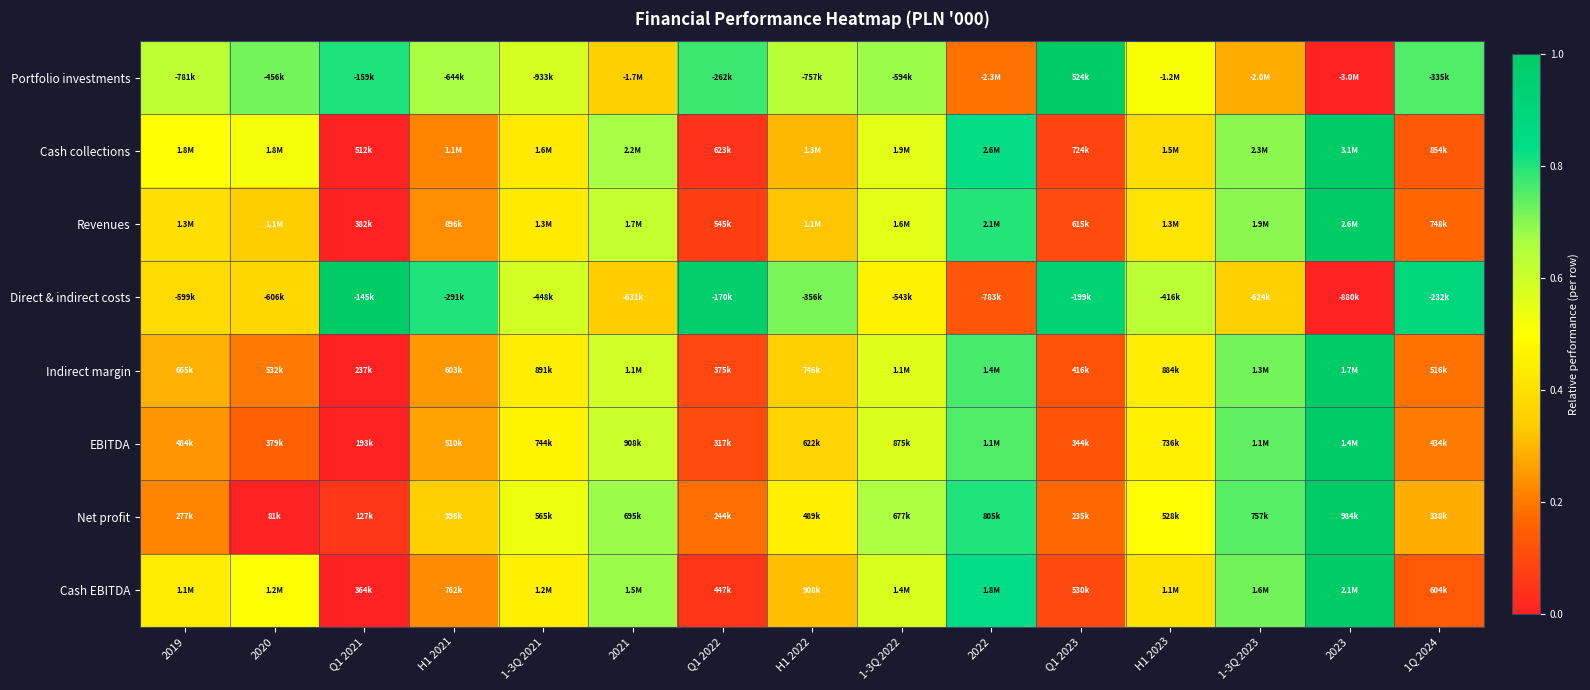

Reading right to left, transcribe all the data shown in this chart.

Portfolio investments: 1Q 2024=0.8	2023=0.0	1-3Q 2023=0.3	H1 2023=0.5	Q1 2023=1.0	2022=0.2	1-3Q 2022=0.7	H1 2022=0.6	Q1 2022=0.8	2021=0.4	1-3Q 2021=0.6	H1 2021=0.7	Q1 2021=0.8	2020=0.7	2019=0.6
Cash collections: 1Q 2024=0.1	2023=1.0	1-3Q 2023=0.7	H1 2023=0.4	Q1 2023=0.1	2022=0.8	1-3Q 2022=0.6	H1 2022=0.3	Q1 2022=0.0	2021=0.7	1-3Q 2021=0.4	H1 2021=0.2	Q1 2021=0.0	2020=0.5	2019=0.5
Revenues: 1Q 2024=0.2	2023=1.0	1-3Q 2023=0.7	H1 2023=0.4	Q1 2023=0.1	2022=0.8	1-3Q 2022=0.6	H1 2022=0.3	Q1 2022=0.1	2021=0.6	1-3Q 2021=0.4	H1 2021=0.2	Q1 2021=0.0	2020=0.3	2019=0.4
Direct & indirect costs: 1Q 2024=0.9	2023=0.0	1-3Q 2023=0.3	H1 2023=0.6	Q1 2023=0.9	2022=0.1	1-3Q 2022=0.5	H1 2022=0.7	Q1 2022=1.0	2021=0.3	1-3Q 2021=0.6	H1 2021=0.8	Q1 2021=1.0	2020=0.4	2019=0.4
Indirect margin: 1Q 2024=0.2	2023=1.0	1-3Q 2023=0.7	H1 2023=0.4	Q1 2023=0.1	2022=0.8	1-3Q 2022=0.6	H1 2022=0.3	Q1 2022=0.1	2021=0.6	1-3Q 2021=0.4	H1 2021=0.2	Q1 2021=0.0	2020=0.2	2019=0.3
EBITDA: 1Q 2024=0.2	2023=1.0	1-3Q 2023=0.7	H1 2023=0.5	Q1 2023=0.1	2022=0.8	1-3Q 2022=0.6	H1 2022=0.4	Q1 2022=0.1	2021=0.6	1-3Q 2021=0.5	H1 2021=0.3	Q1 2021=0.0	2020=0.2	2019=0.2
Net profit: 1Q 2024=0.3	2023=1.0	1-3Q 2023=0.7	H1 2023=0.5	Q1 2023=0.2	2022=0.8	1-3Q 2022=0.7	H1 2022=0.5	Q1 2022=0.2	2021=0.7	1-3Q 2021=0.5	H1 2021=0.3	Q1 2021=0.1	2020=0.0	2019=0.2
Cash EBITDA: 1Q 2024=0.1	2023=1.0	1-3Q 2023=0.7	H1 2023=0.4	Q1 2023=0.1	2022=0.8	1-3Q 2022=0.6	H1 2022=0.3	Q1 2022=0.0	2021=0.7	1-3Q 2021=0.5	H1 2021=0.2	Q1 2021=0.0	2020=0.5	2019=0.4